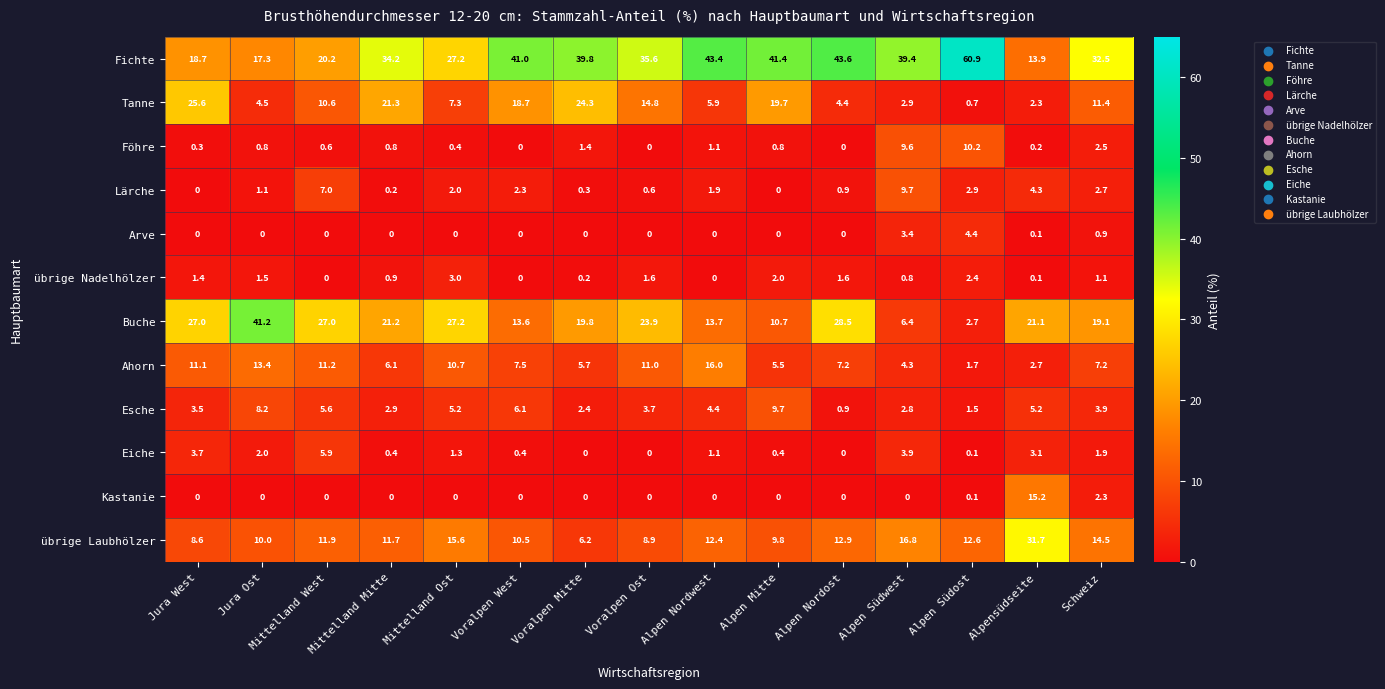

Which series changed the most between Voralpen Mitte and Alpen Südost?

Tanne